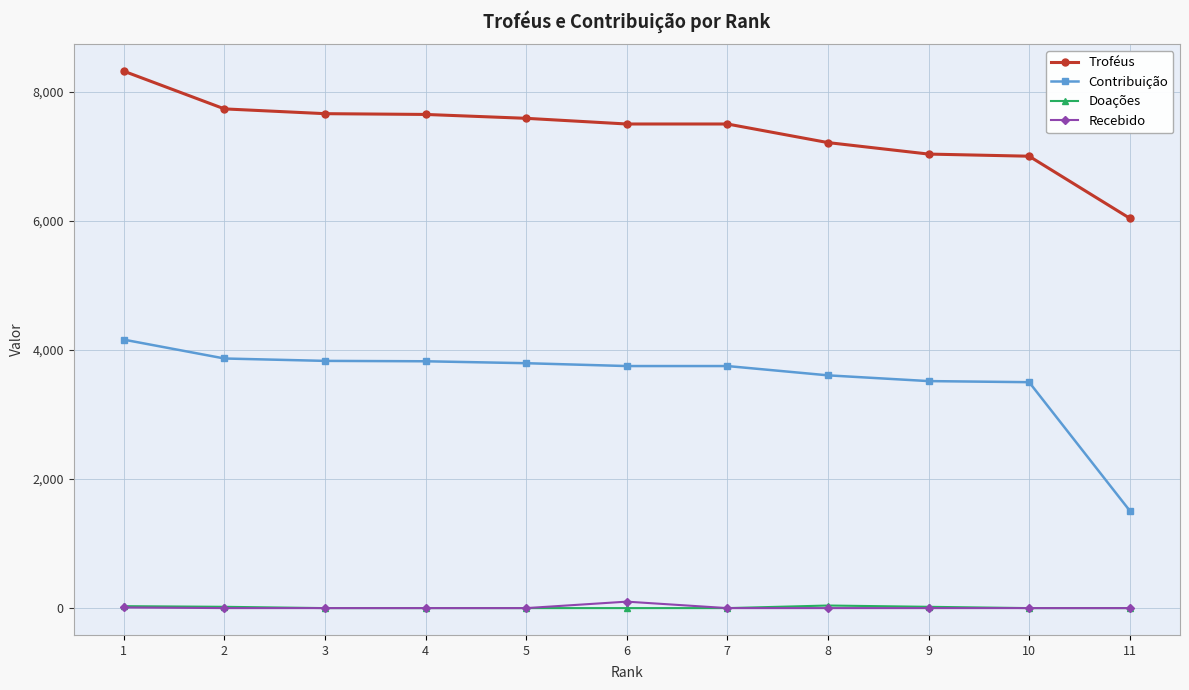

The value of Recebido at 10 is 0. True or false?

True